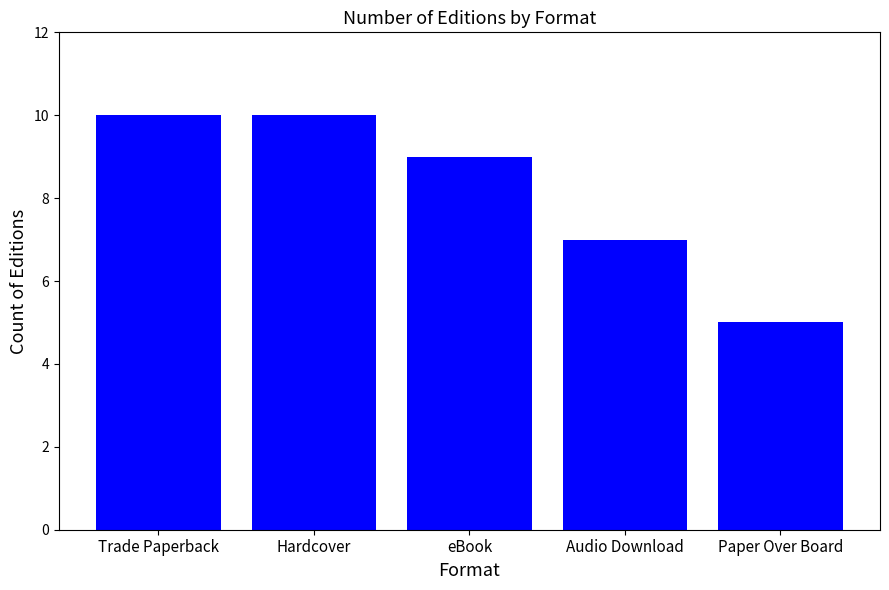

Where is the data nearest to the value 7?

Audio Download